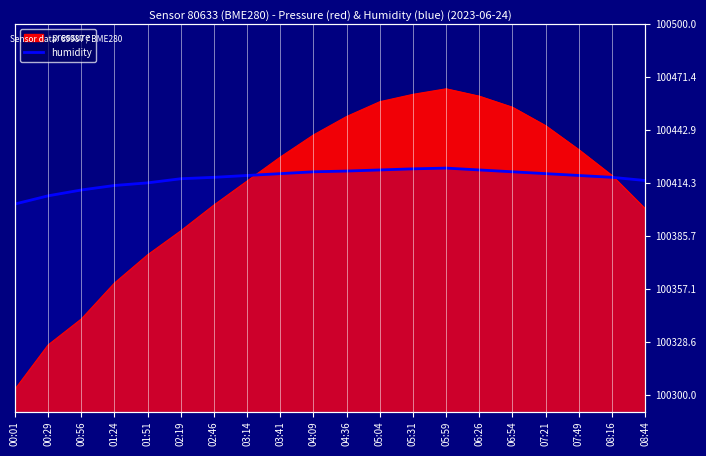

Between 08:44 and 04:09, which is larger?

04:09